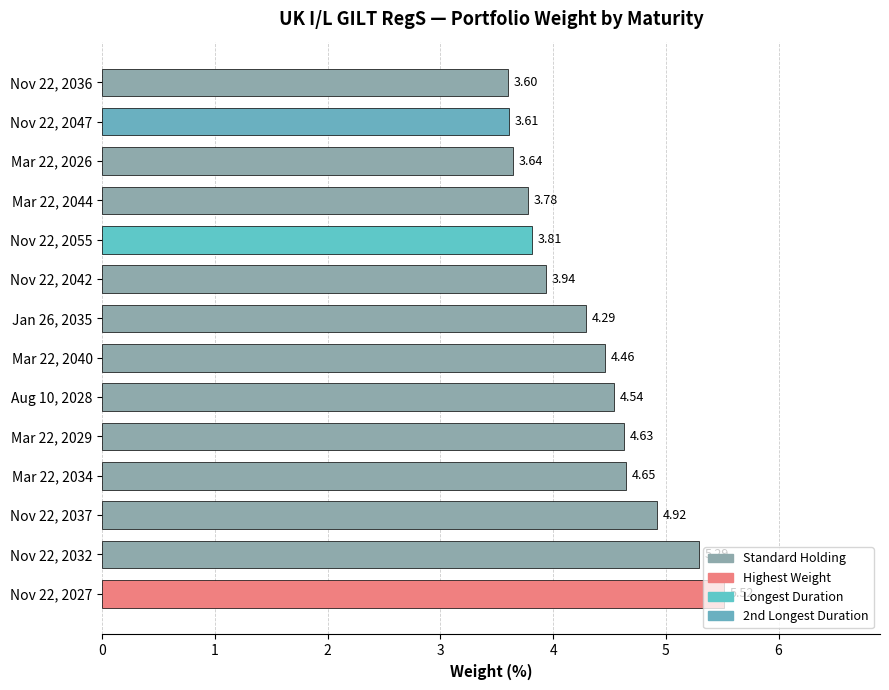

Approximately how many times larger is the value at Jan 26, 2035 compared to Mar 22, 2029?

0.9